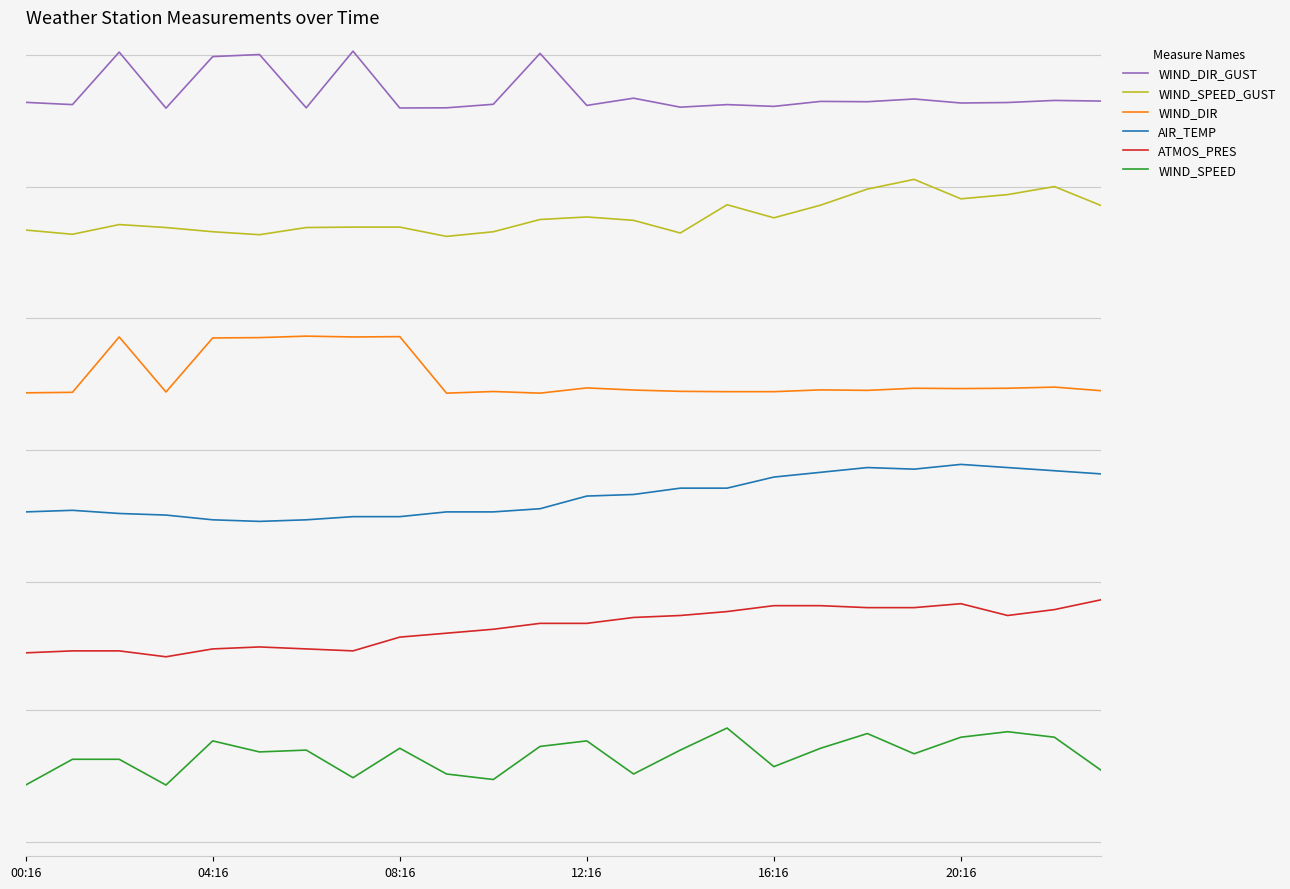

Which category has the highest value in the WIND_SPEED series?

15